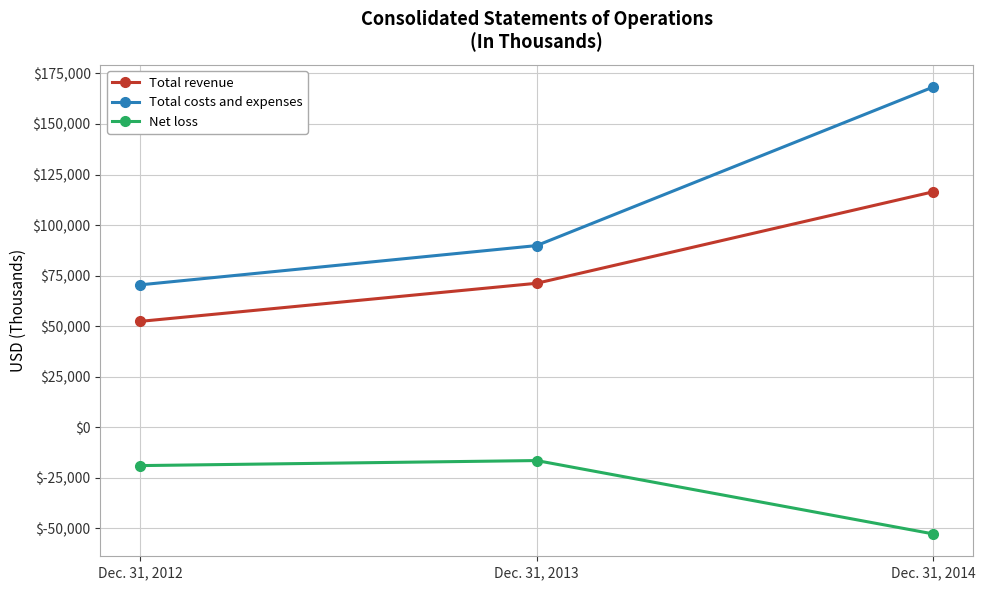

What are all the series names shown in the legend?

Total revenue, Total costs and expenses, Net loss